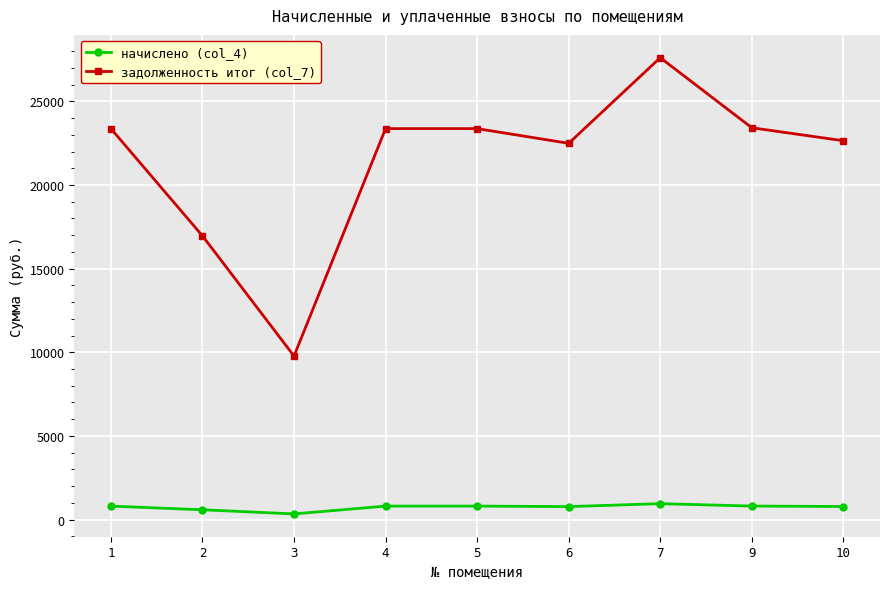

At 4, list the series in order from smallest to largest.

начислено (col_4), задолженность итог (col_7)